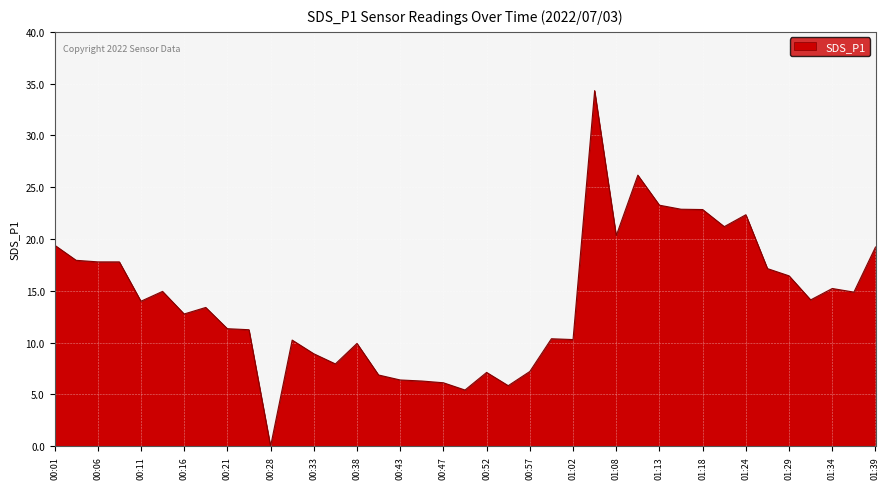

Which label corresponds to the smallest value in the chart?

00:28